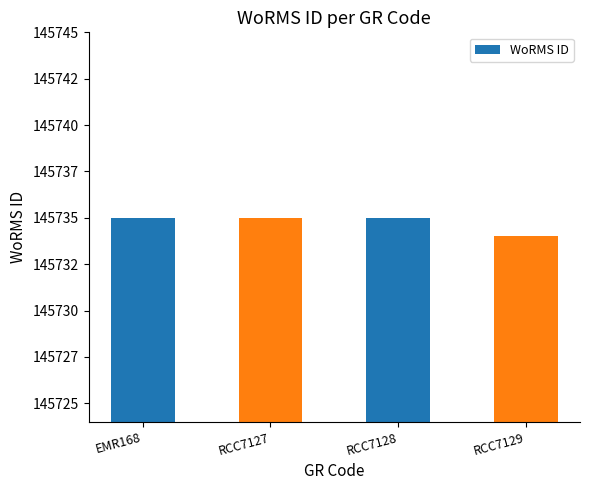

Where is the data nearest to the value 145734?

RCC7129